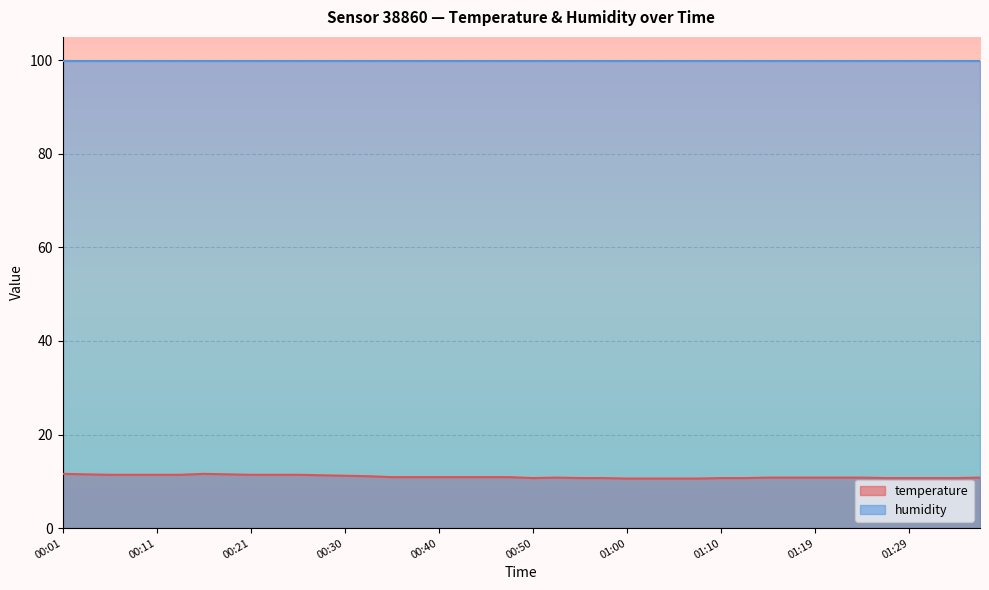

How many lines are shown in the chart?

2